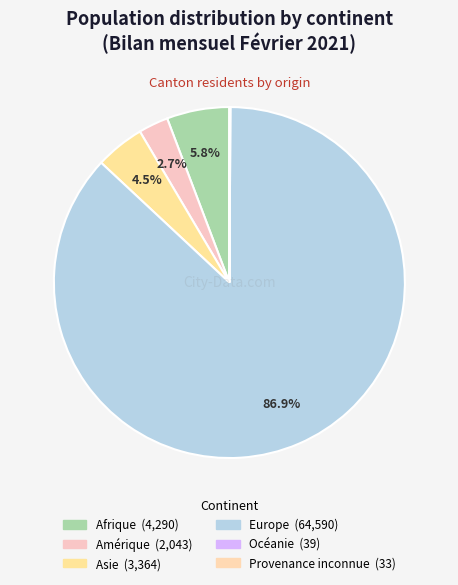

Does Océanie represent more than half of the total?

No